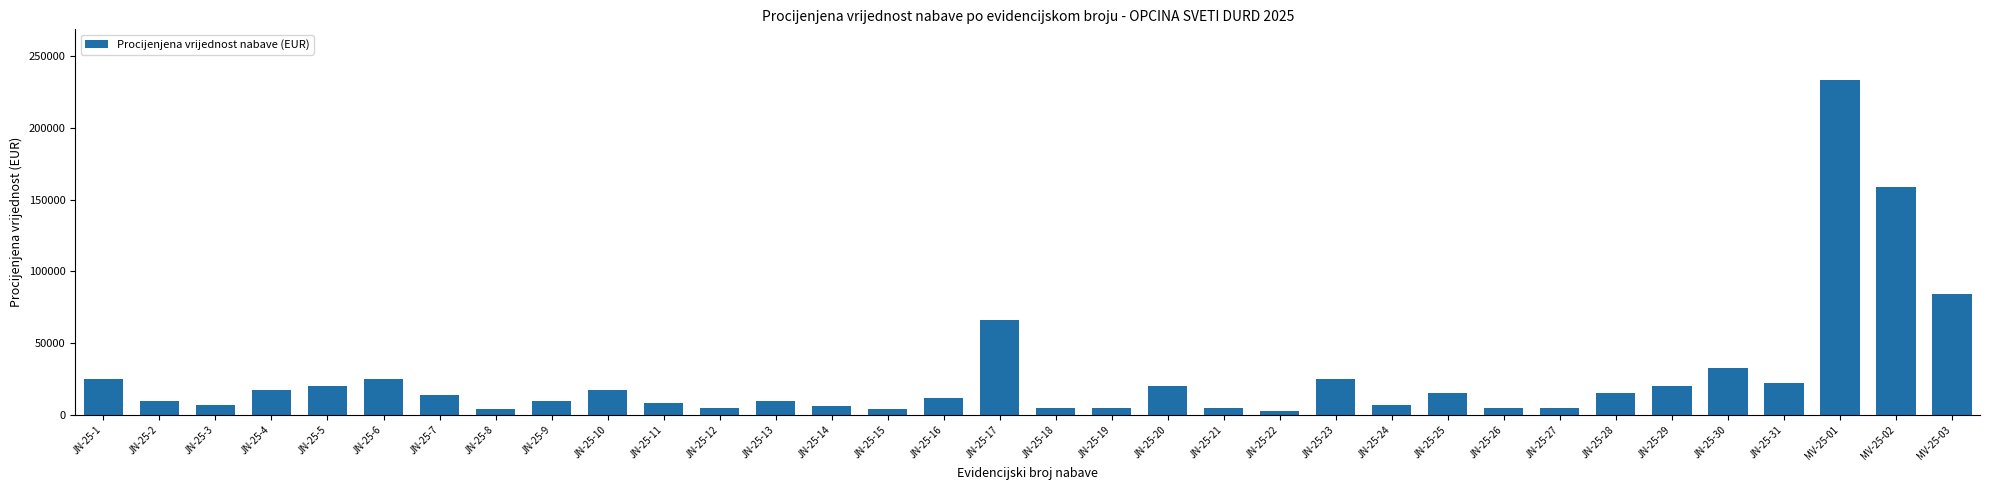

How many distinct data groups are displayed?

1